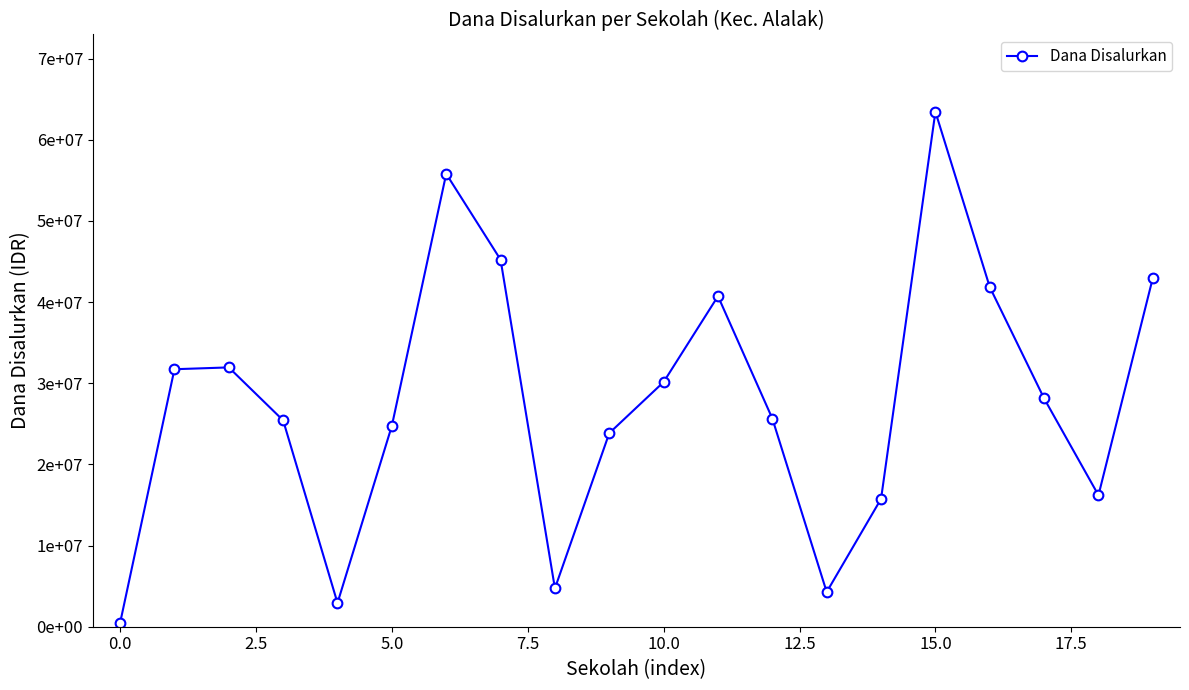

Does the chart have visible grid lines?

No